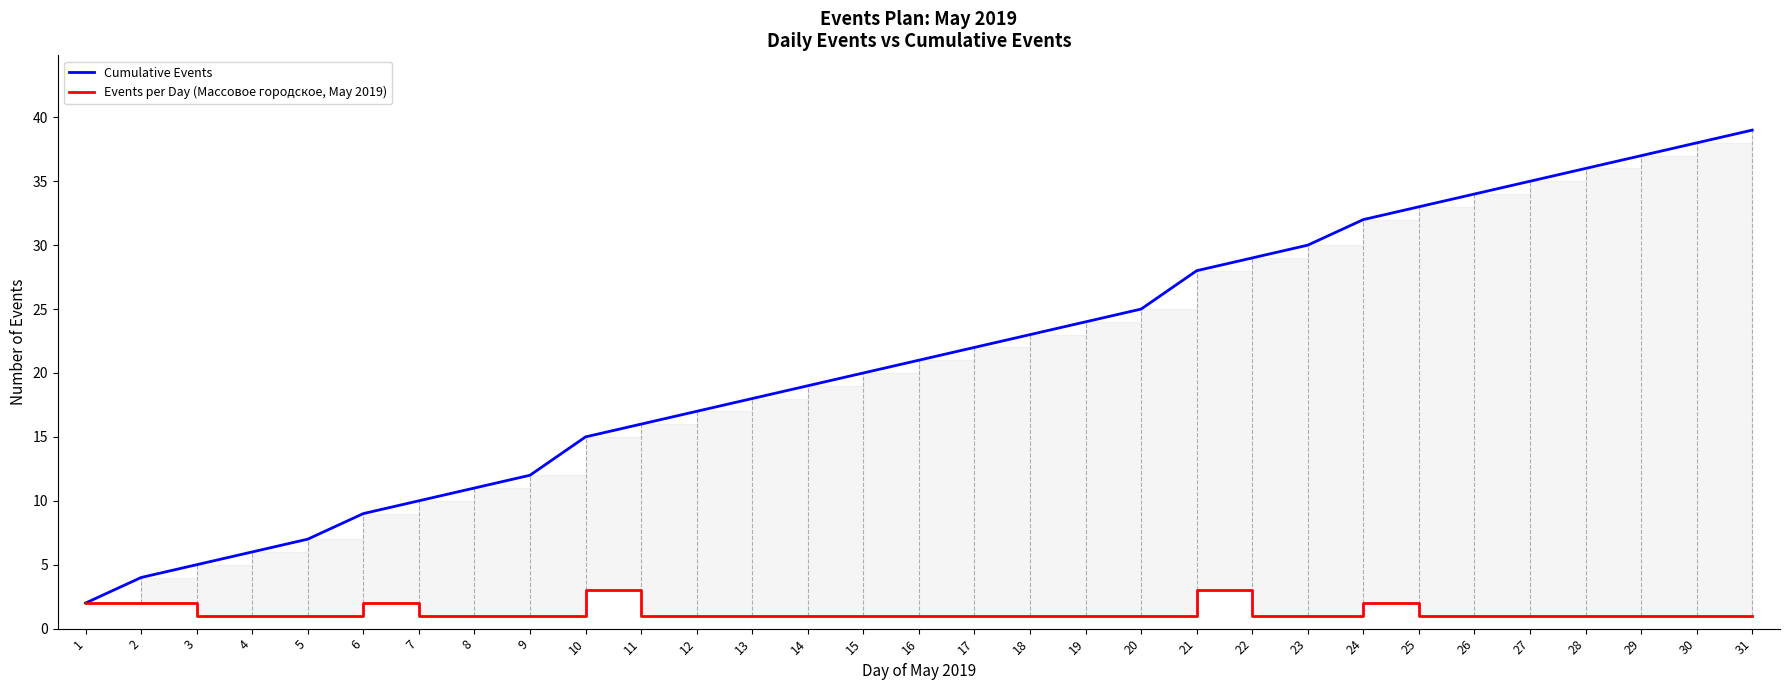

What is the value of the Cumulative Events point at the 20th from the left?

25